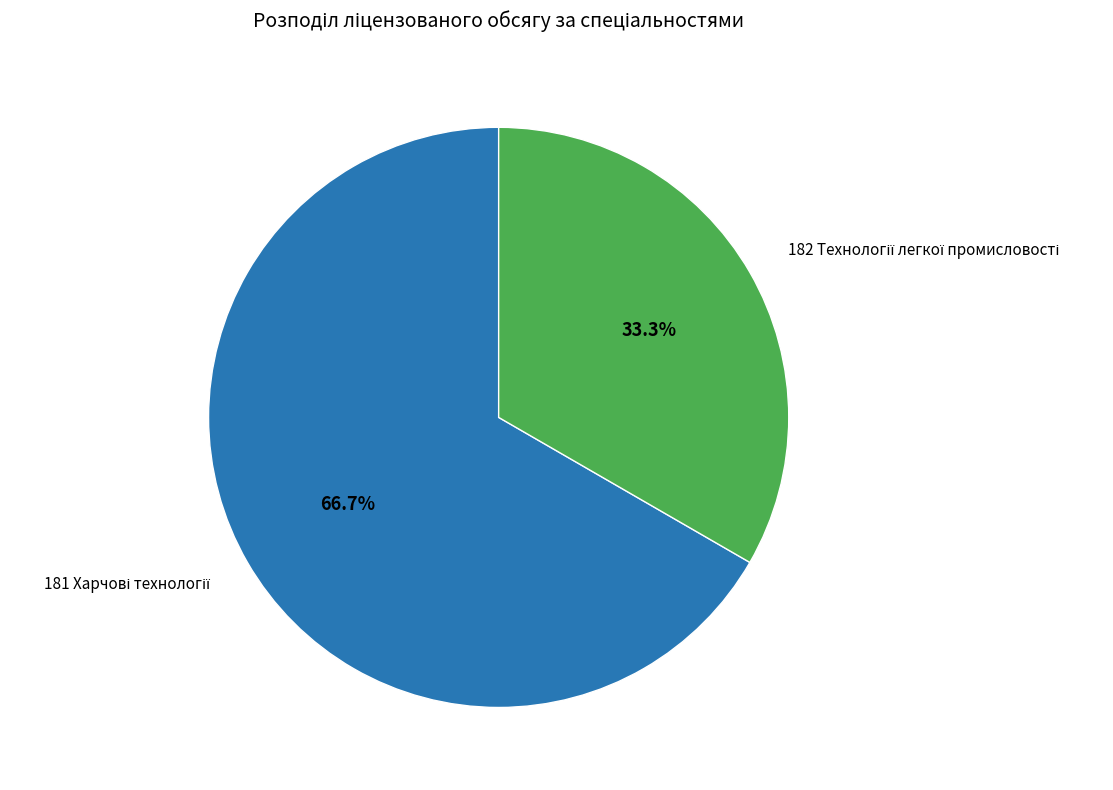

Is there any slice that represents more than half of the pie?

Yes